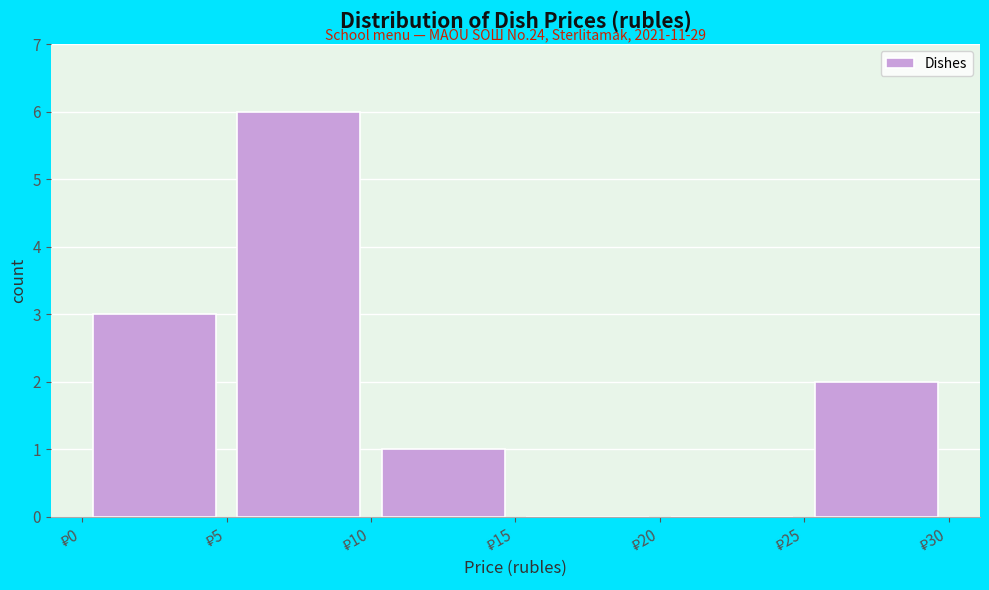

Over which range of the x-axis is the bar tallest?

5 to 10